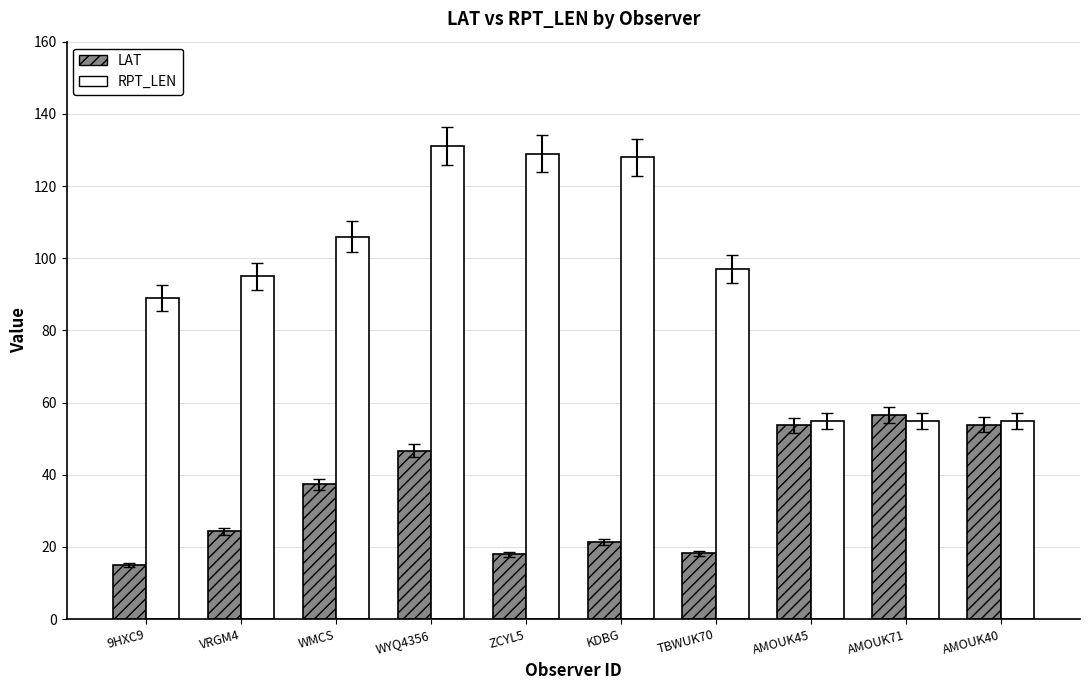

What position from the right is VRGM4?

9